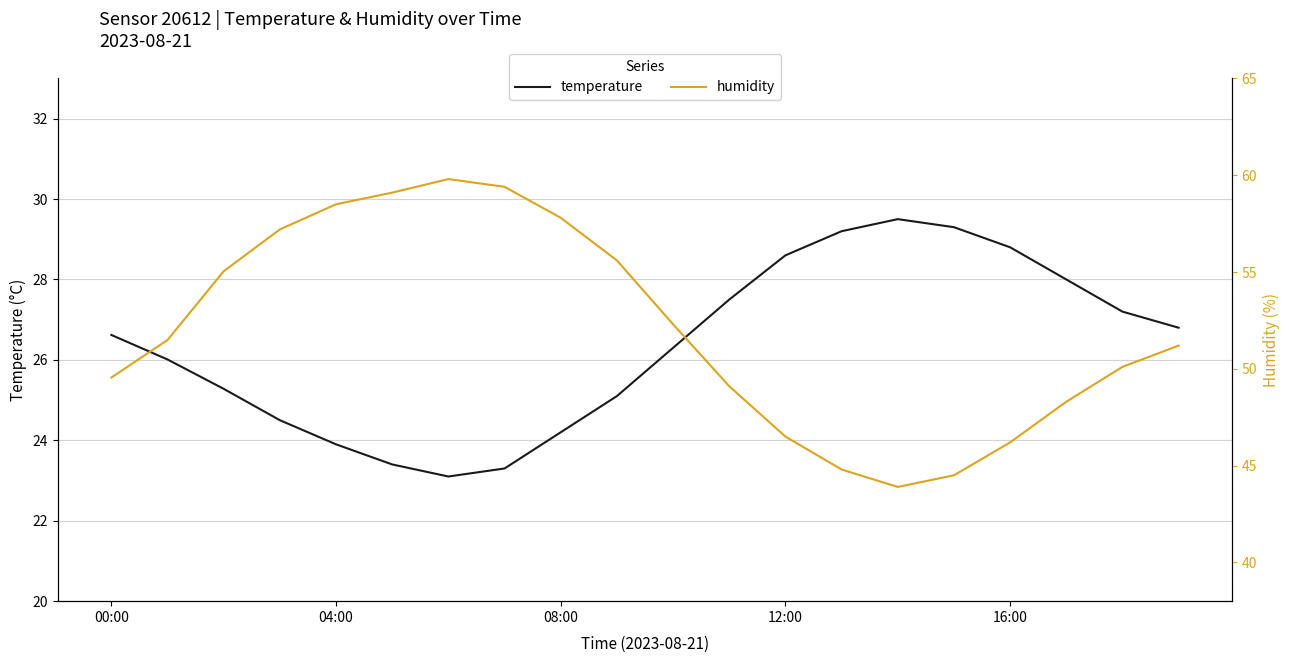

Which category has the highest value in the humidity series?

6